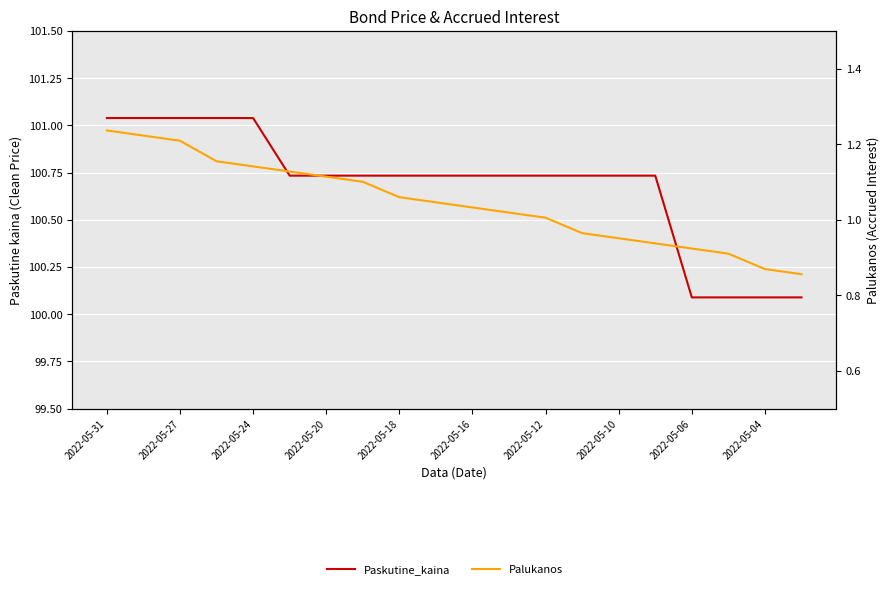

Where is Palukanos nearest to the value 1?

2022-05-12